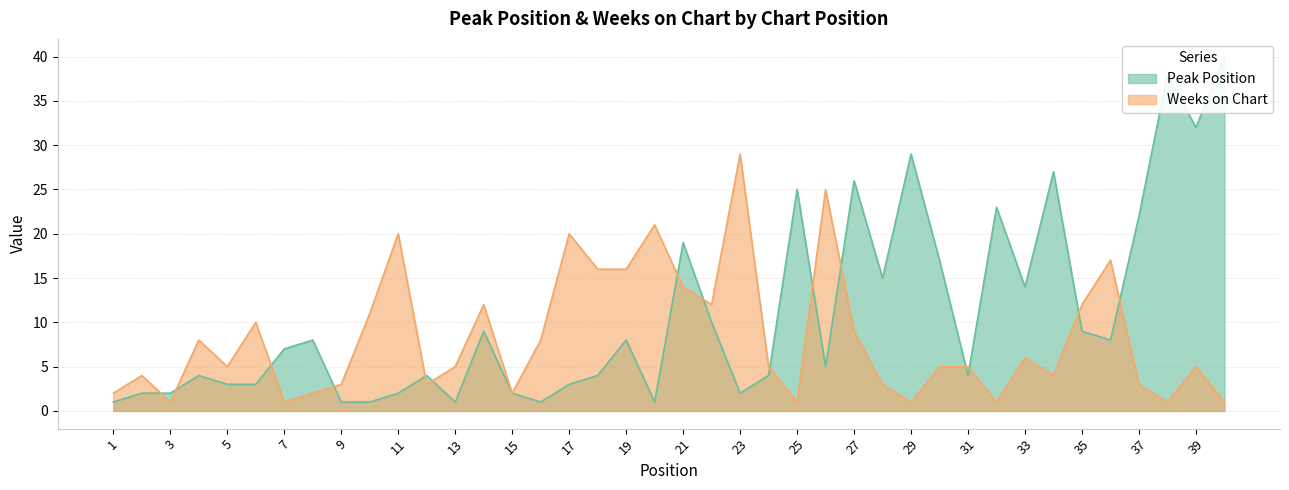

What is the approximate value of Peak Position at 8, to the nearest 10?

10